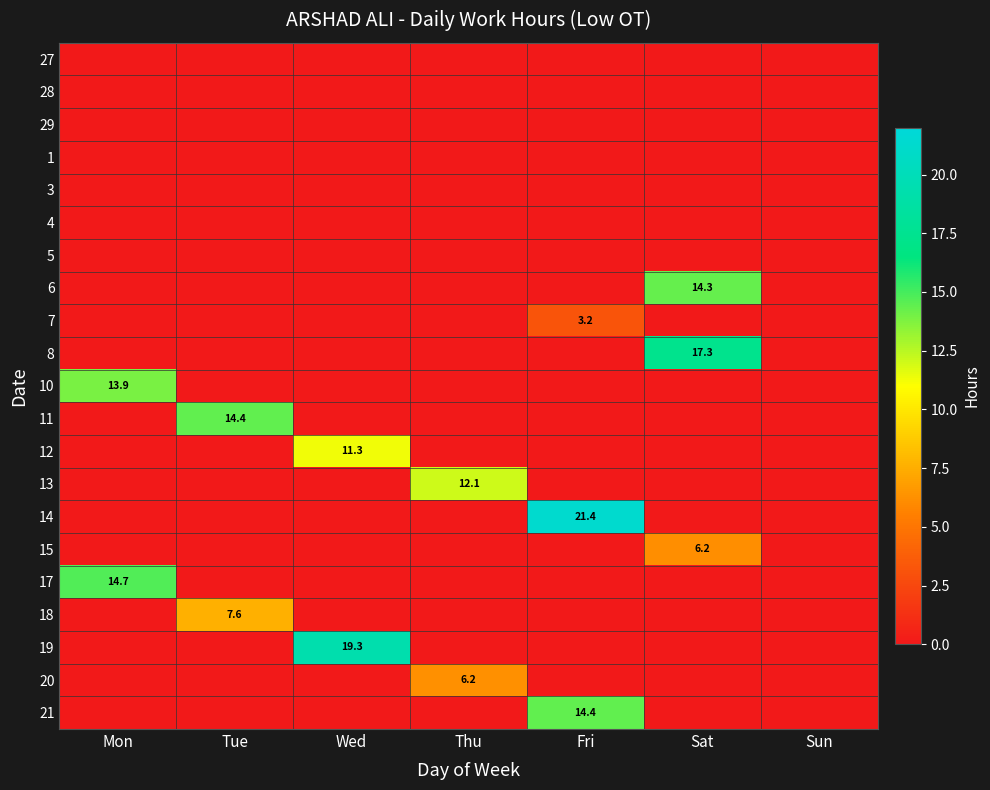

True or false: 15 has a value of 1.8 at Sat.

False